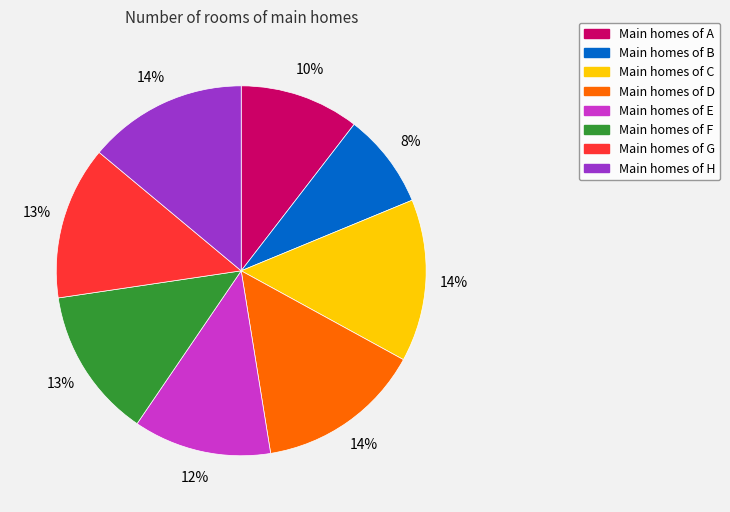

Is there a majority slice in this chart?

No